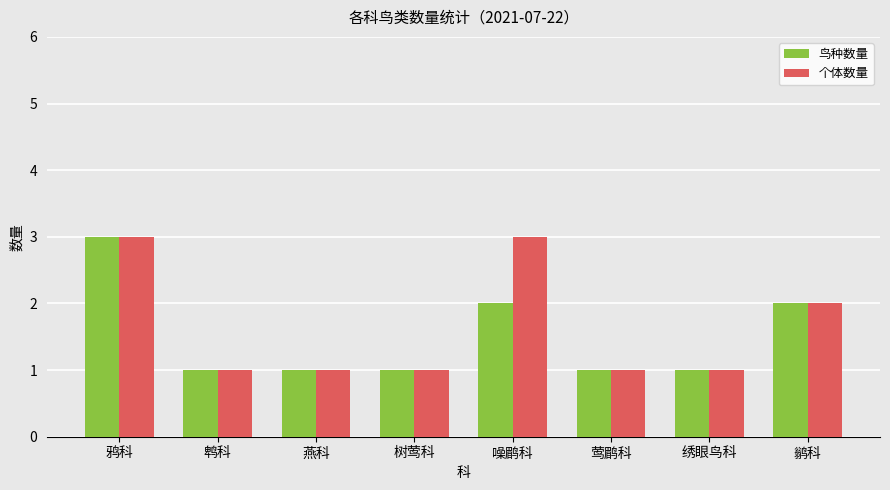

What is the label of the 2nd bar from the left?

鹎科